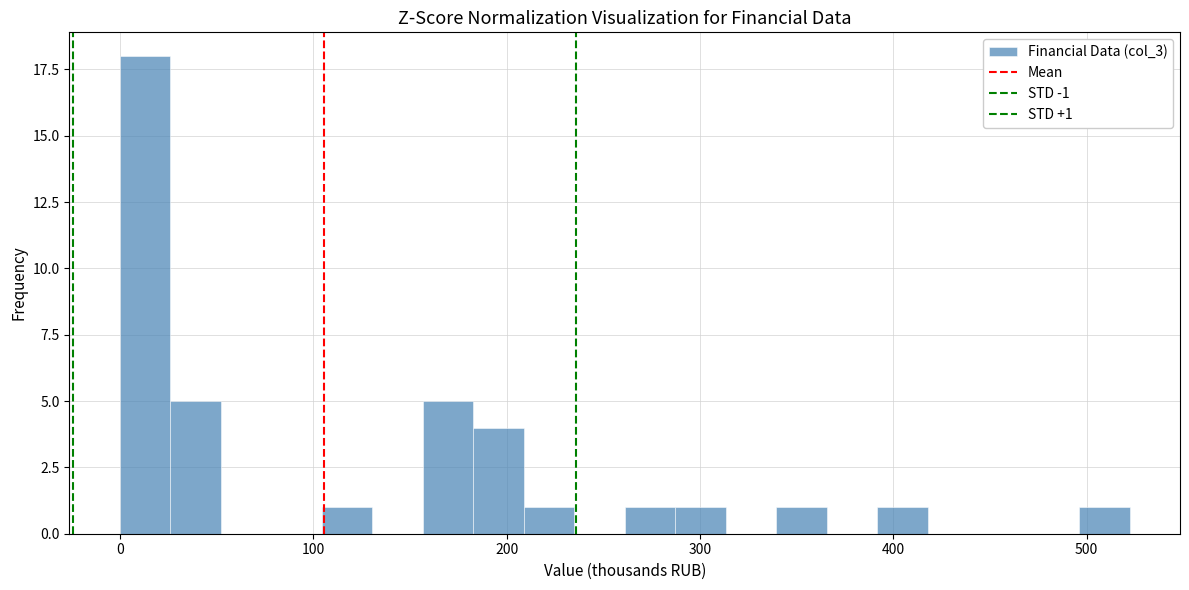

Around what value on the x-axis is the tallest bar? Give the approximate position of its centre, as read against the axis.

10